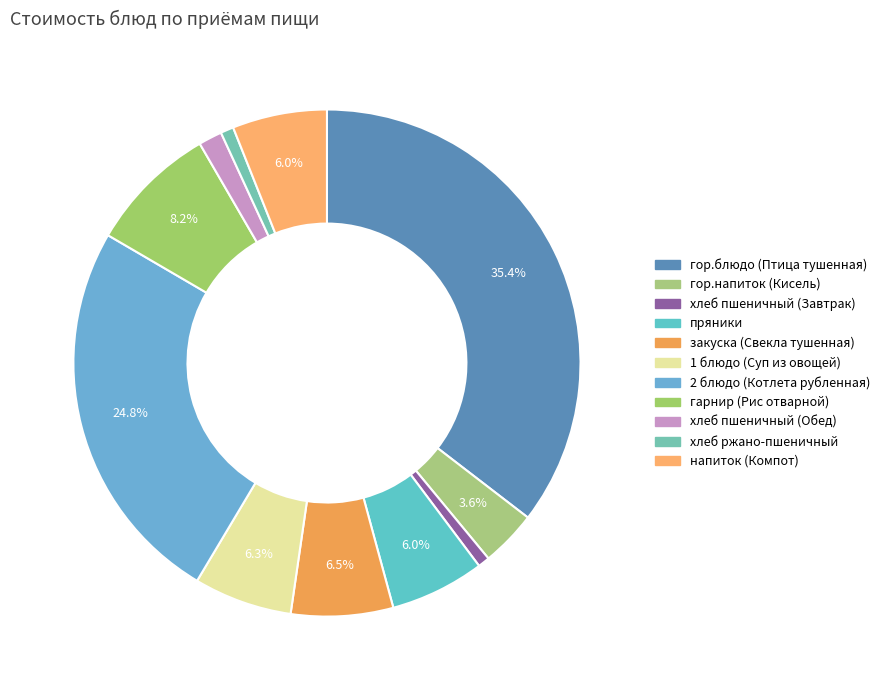

Is it true that гор.напиток (Кисель) is 4% of the pie?

True